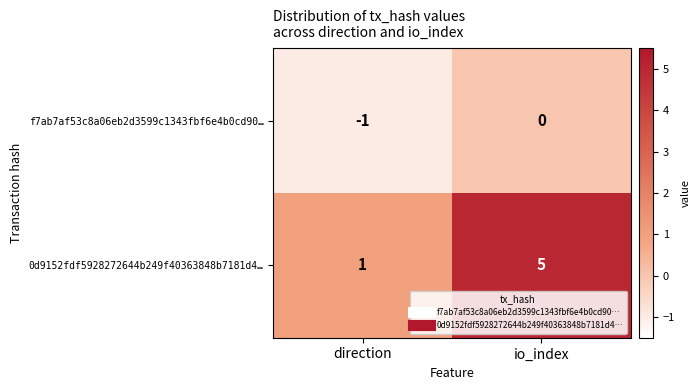

At how many categories does at least one series exceed 3?

1